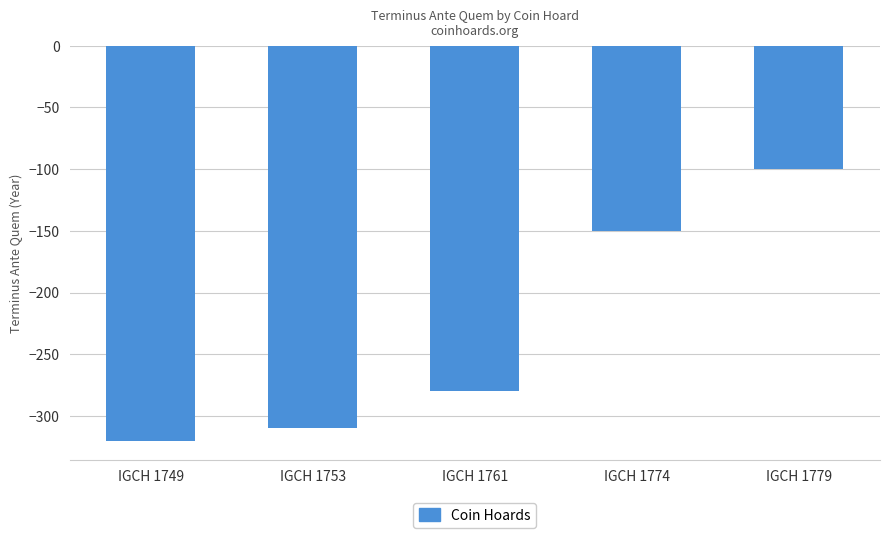

How many distinct data groups are displayed?

1